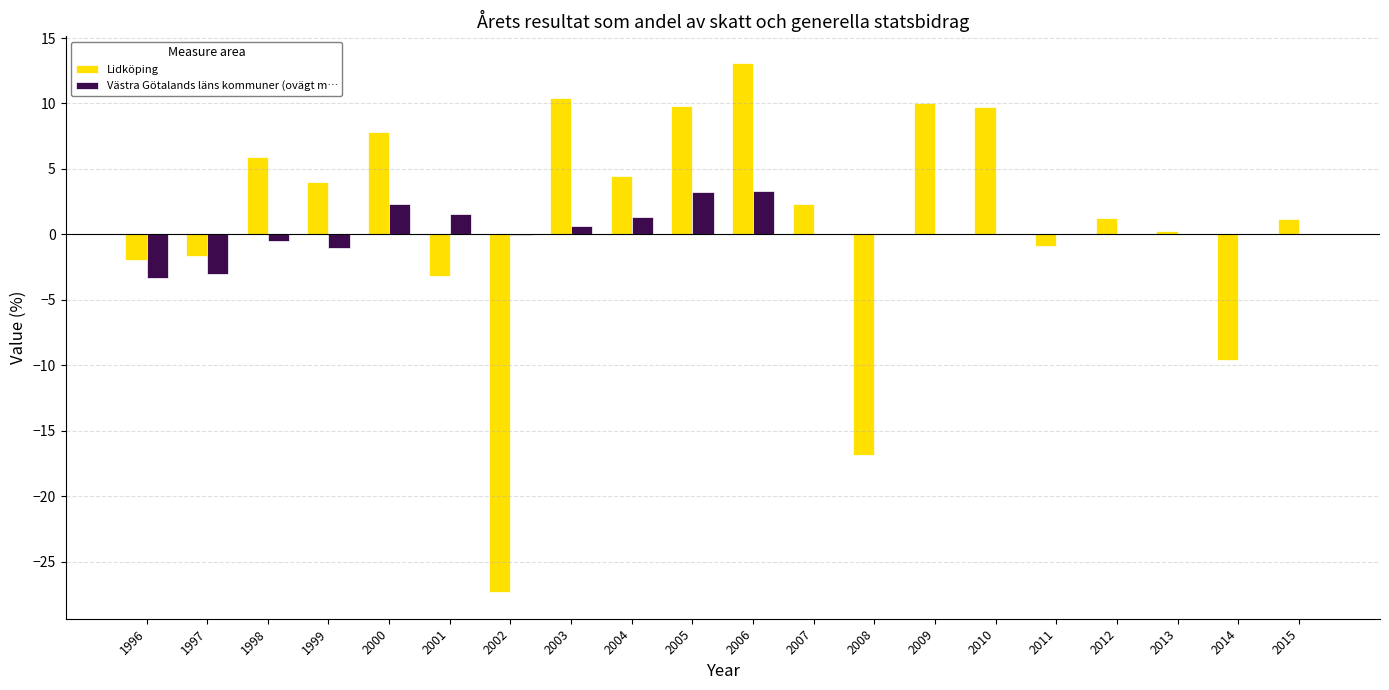

Which label corresponds to the largest value in the chart?

2006